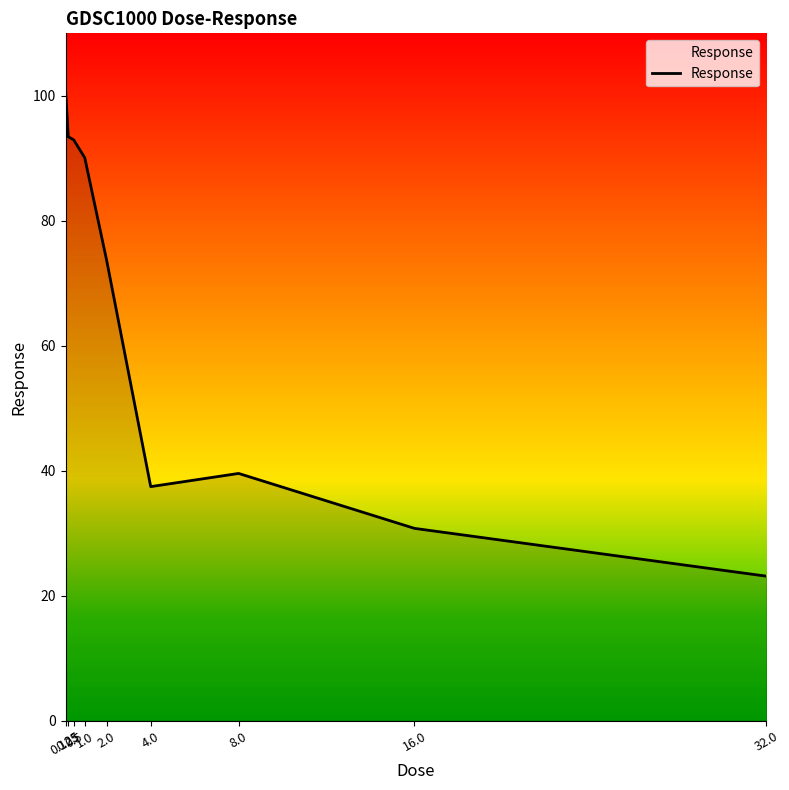

What is the difference between the maximum and minimum values?

77.9